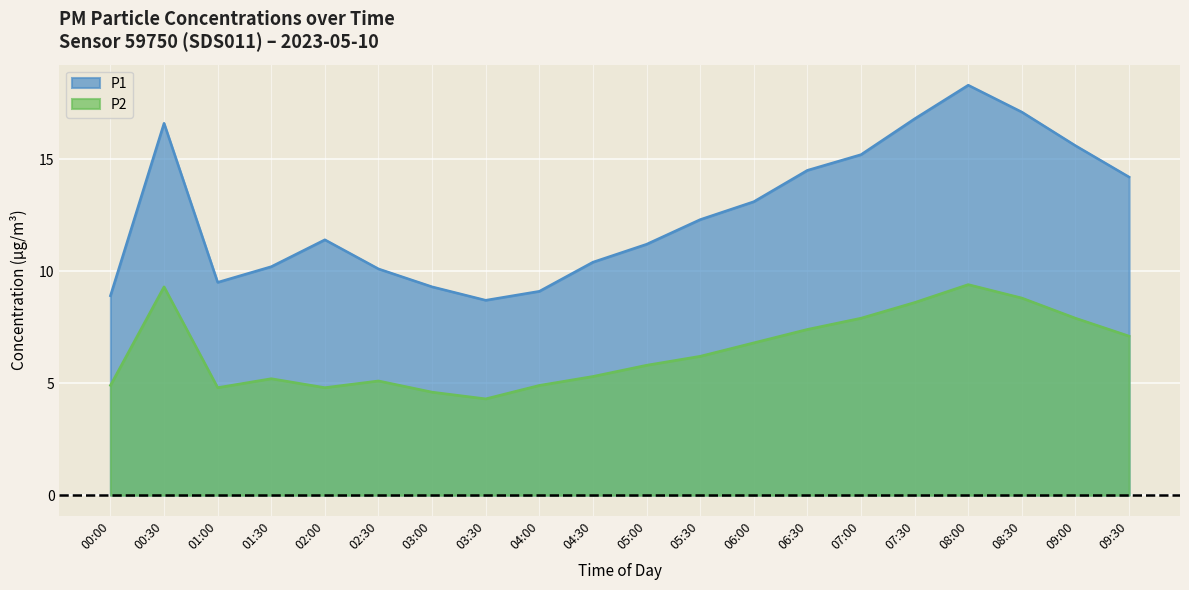

What is the label of the 2nd point from the right?

09:00